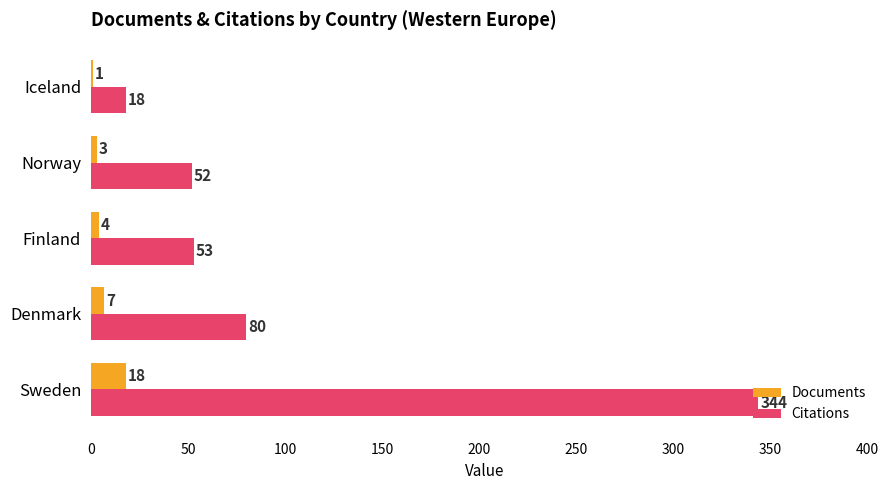

True or false: Citations has a value of 53 at Finland.

True